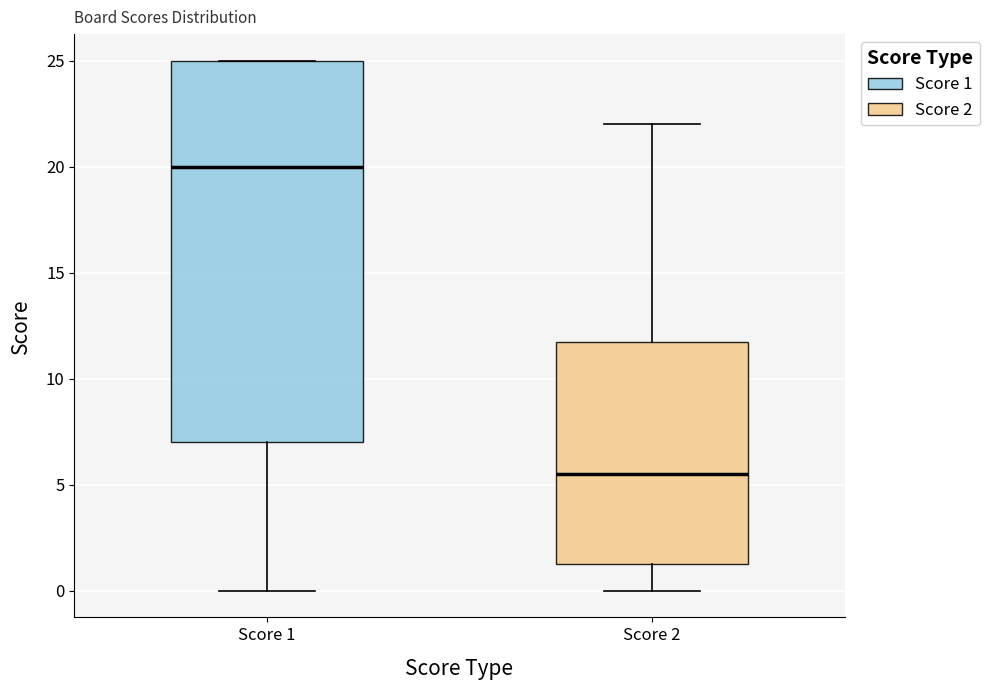

Reading left to right, transcribe this box plot: for each box, give where its median line is, the range the box spans, and where its two whiskers end, as read against the y-axis. The values are not printed on the chart, so give them approximately, as read against the axis.

Score 1: median 20.0, box 7.0 to 25.0, whiskers 0.0 to 25.0
Score 2: median 5.5, box 1.5 to 12.0, whiskers 0.0 to 22.0